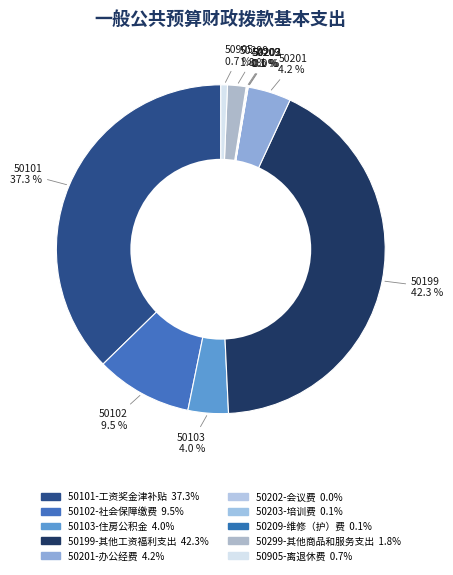

Approximately how many times larger is the value at 50101-工资奖金津补贴 compared to 50102-社会保障缴费?

3.9